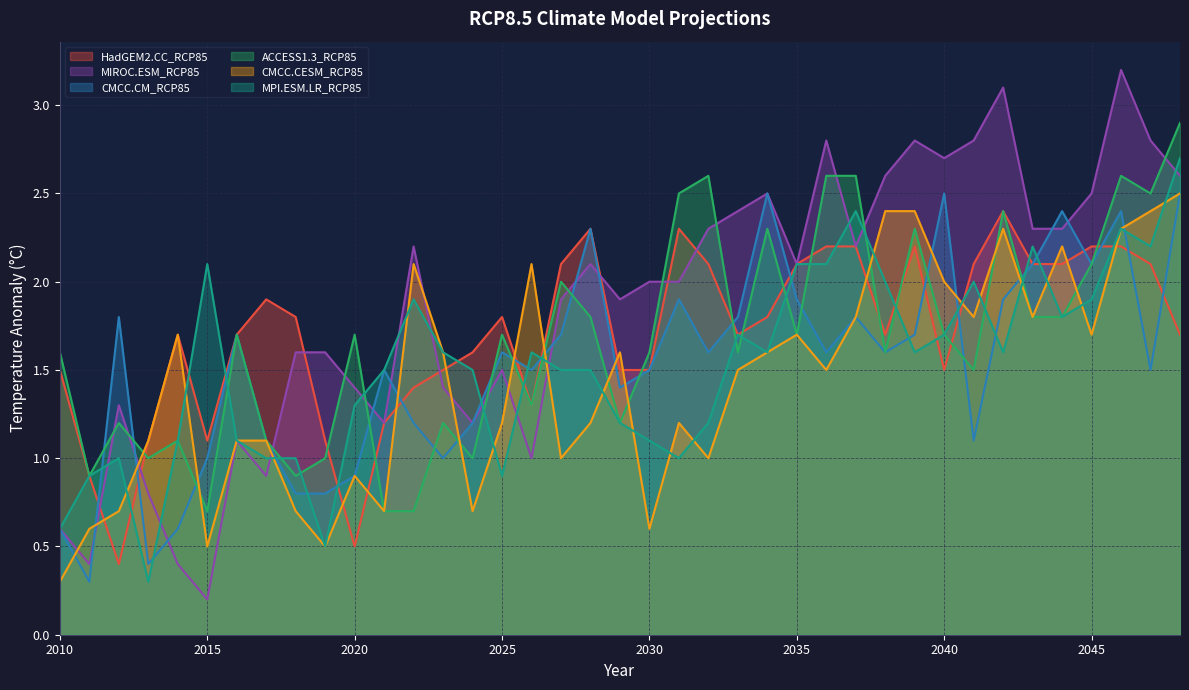

Which category has the lowest value in the MPI.ESM.LR_RCP85 series?

2013